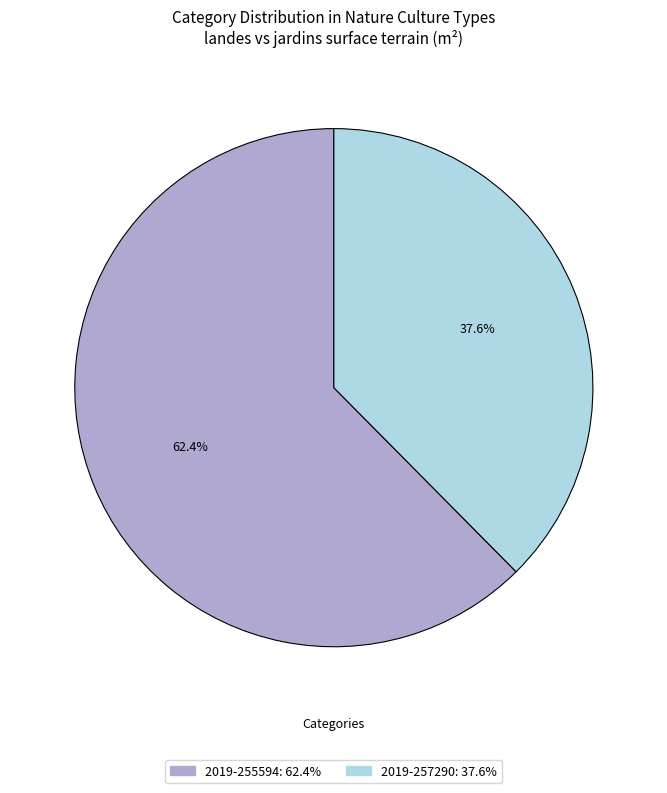

Approximately how many times larger is the value at 2019-255594 compared to 2019-257290?

1.7